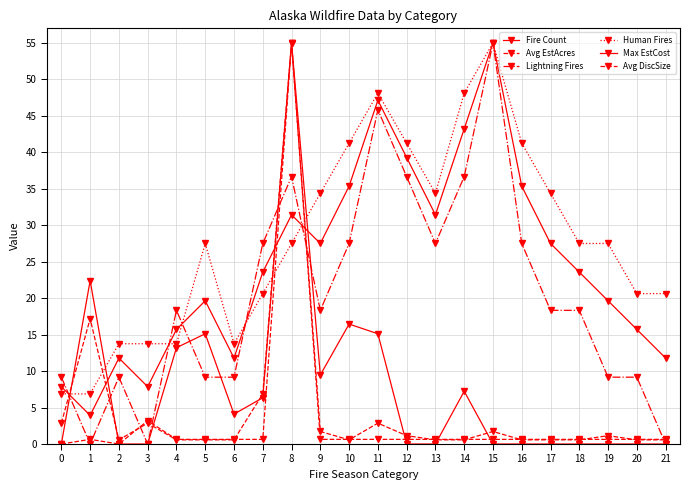

Between which two adjacent categories do Avg DiscSize and Lightning Fires first intersect?

0 and 1